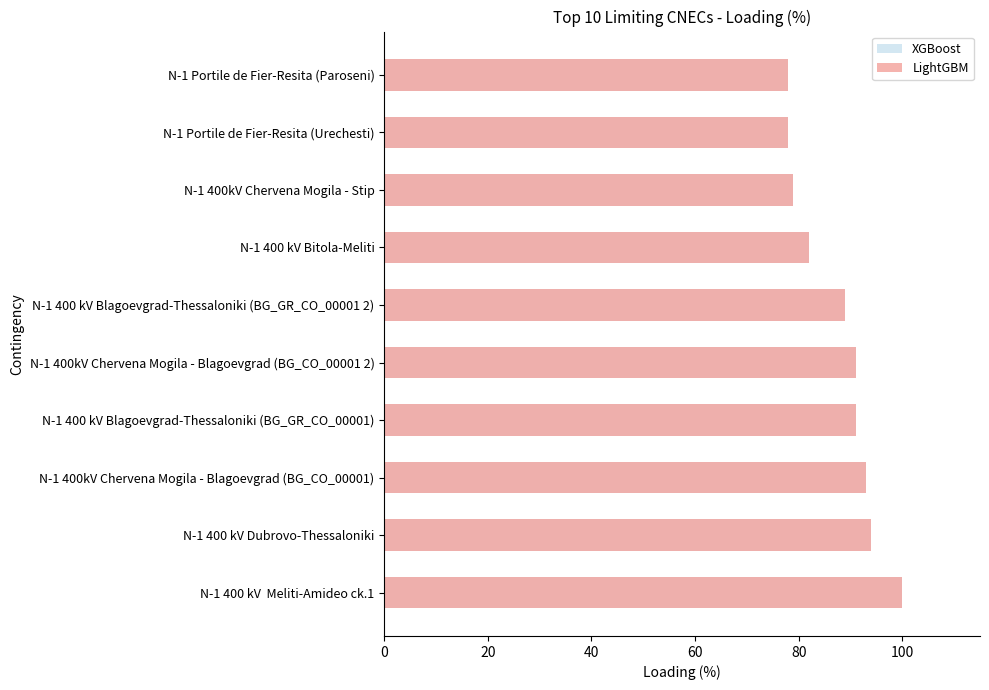

How many distinct data groups are displayed?

2